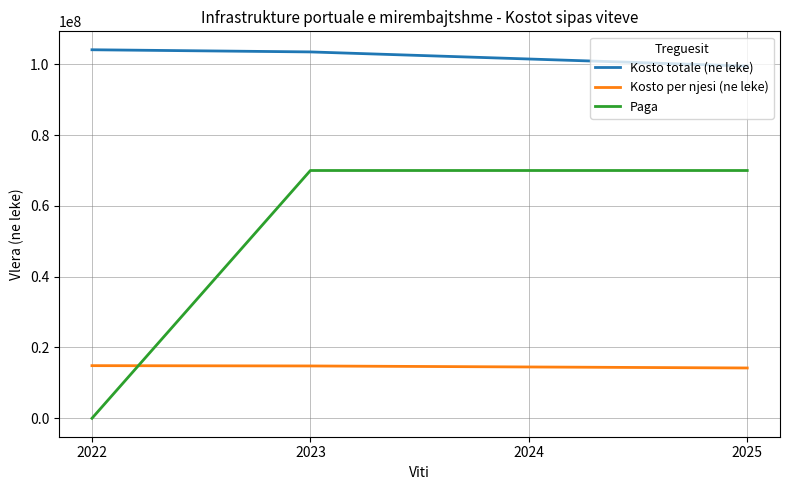

What is the highest value of the Kosto per njesi (ne leke) series?

14872857.1